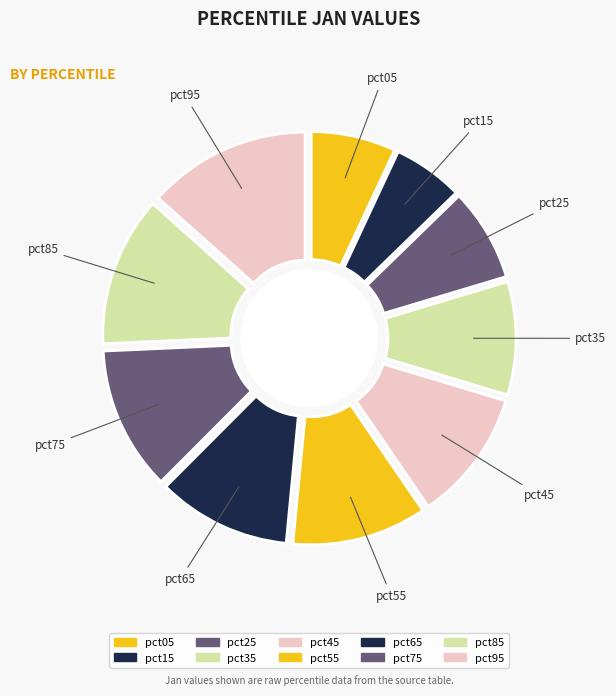

To the nearest percent, what is the average slice percentage?

10%